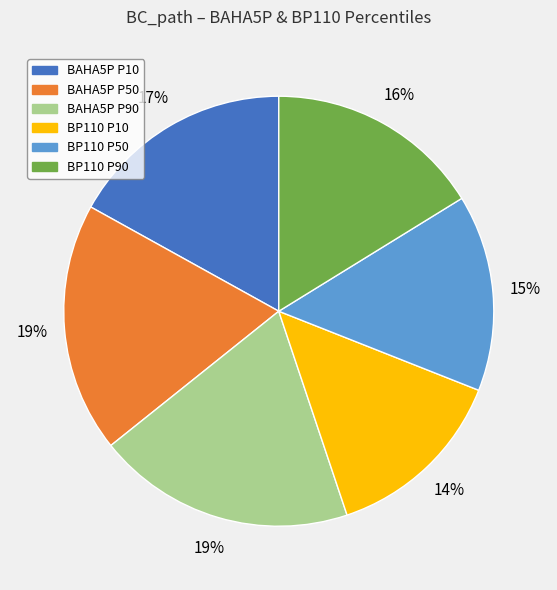

To the nearest percent, what is the difference between the BP110 P90 and BP110 P10 slice percentages?

2%